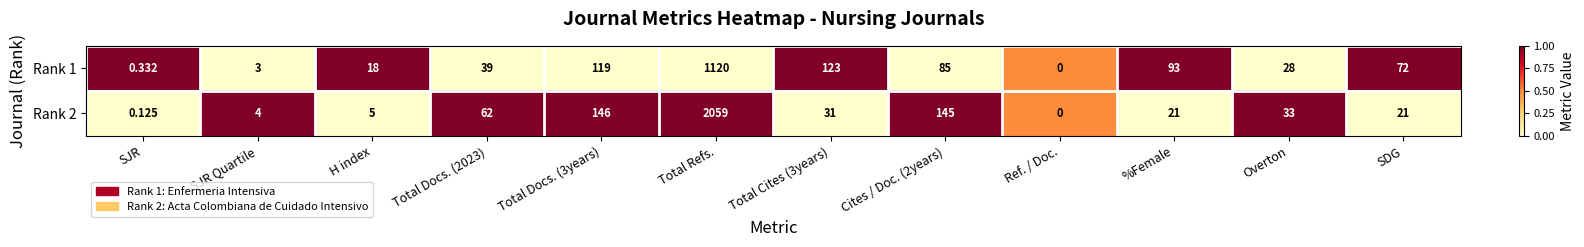

Is the value of Rank 2 at Total Docs. (2023) greater than the value of Rank 1 at Total Refs.?

No